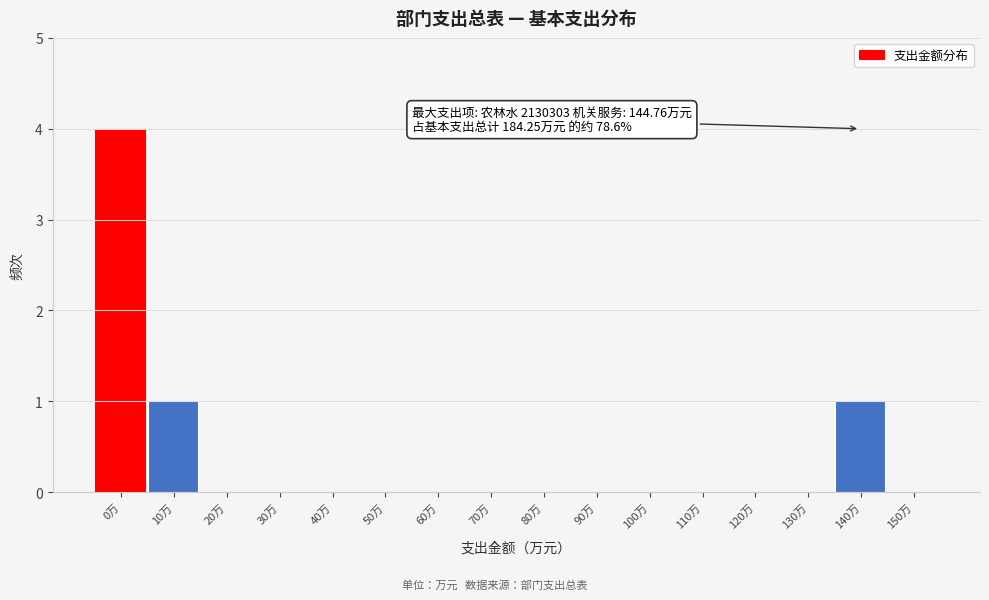

Reading left to right, extract all data points from this chart.

0万=4	10万=1	20万=0	30万=0	40万=0	50万=0	60万=0	70万=0	80万=0	90万=0	100万=0	110万=0	120万=0	130万=0	140万=1	150万=0